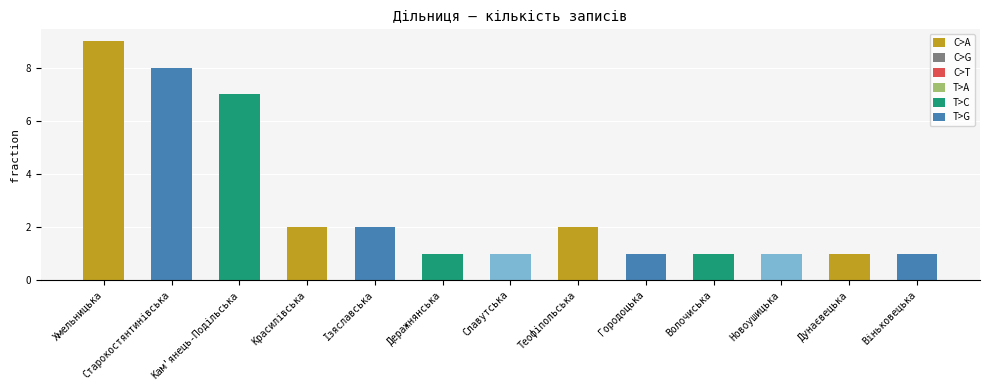

What is the change in value from Старокостянтинівська to Новоушицька?

-7